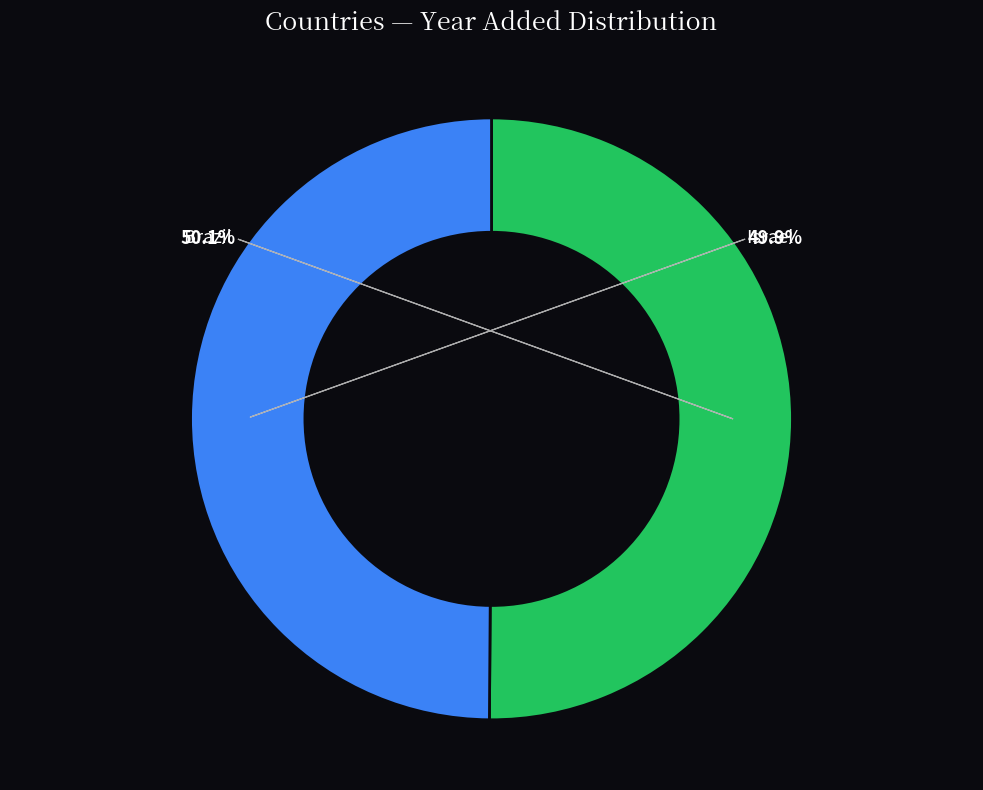

What percentage is NOT represented by Israel?

50.1%